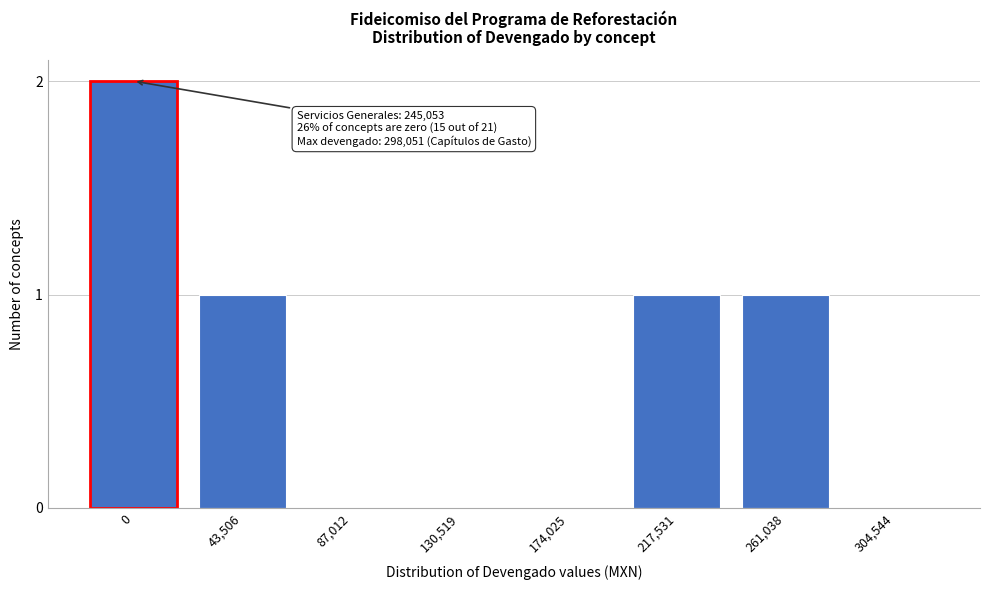

Reading right to left, extract all data points from this chart.

304,544=0	261,038=1	217,531=1	174,025=0	130,519=0	87,012=0	43,506=1	0=2